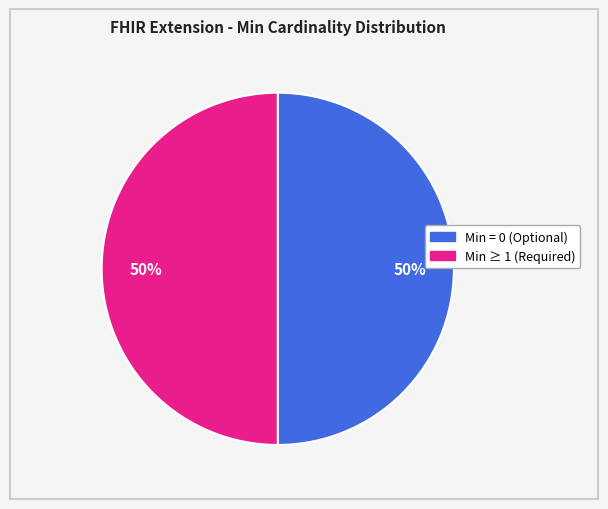

Count the number of slices in the pie.

2